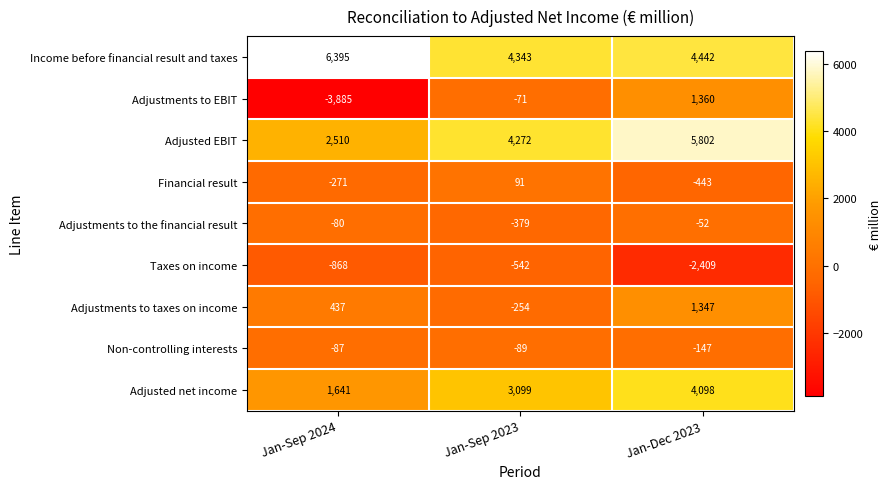

True or false: Non-controlling interests has a value of -18 at Jan-Sep 2024.

False